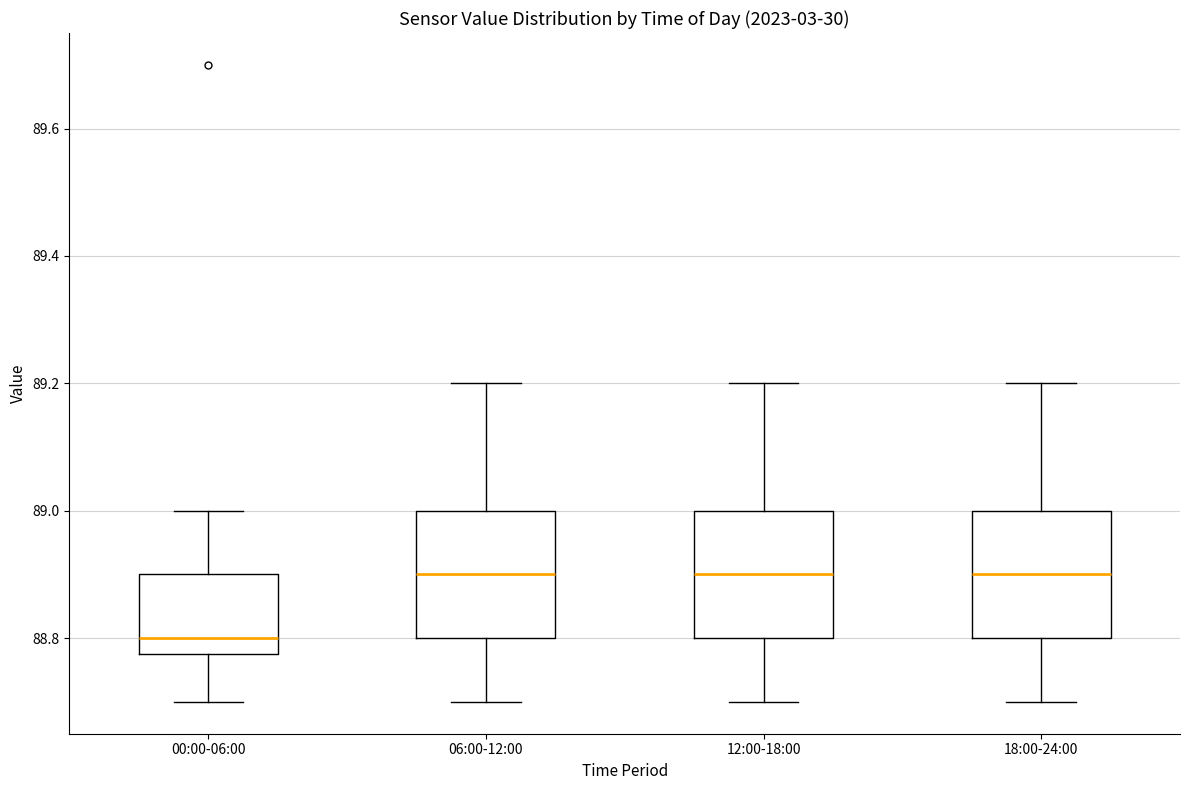

Reading left to right, read every box against the y-axis: the position of its median line, the range the box covers, and the ends of its whiskers. The values are not printed on the chart, so give them approximately, as read against the axis.

00:00-06:00: median 88.80, box 88.78 to 88.90, whiskers 88.70 to 89.00
06:00-12:00: median 88.90, box 88.80 to 89.00, whiskers 88.70 to 89.20
12:00-18:00: median 88.90, box 88.80 to 89.00, whiskers 88.70 to 89.20
18:00-24:00: median 88.90, box 88.80 to 89.00, whiskers 88.70 to 89.20